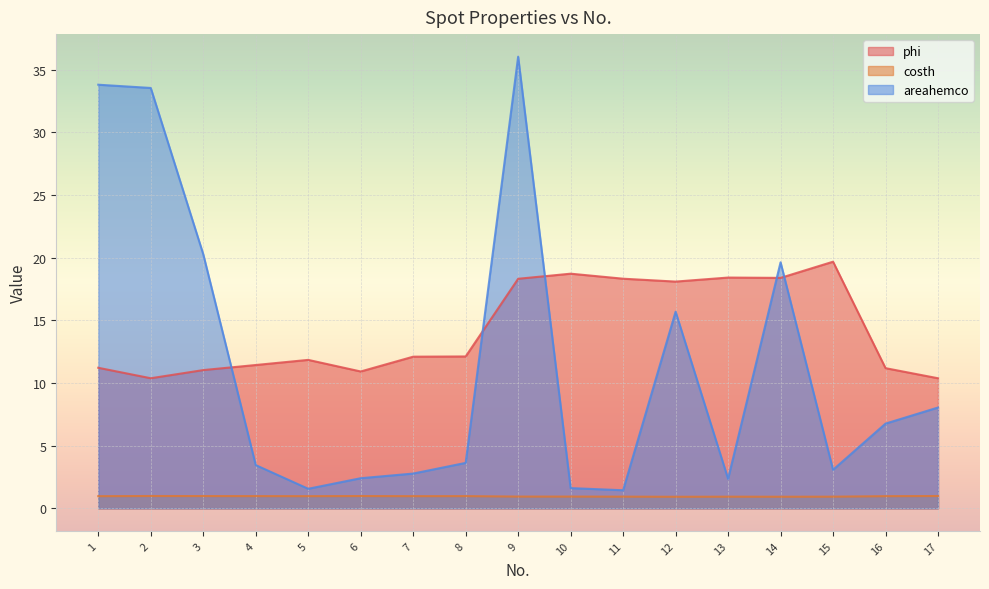

How many lines are shown in the chart?

3